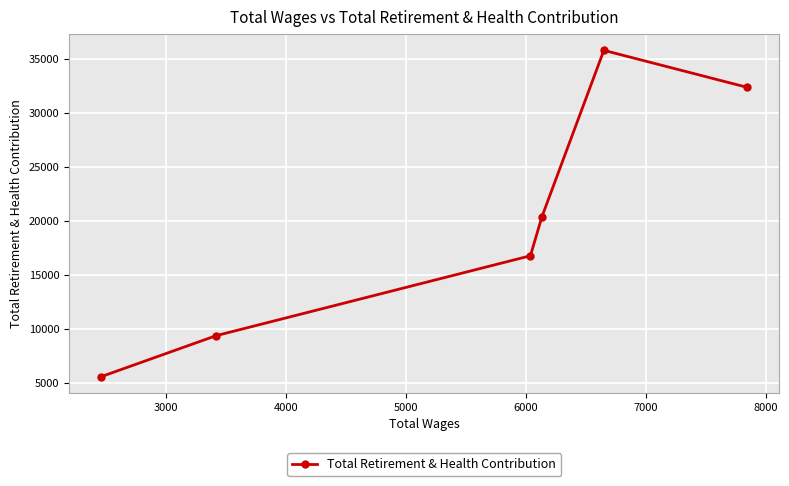

What is the difference between the second highest and minimum values?

26779